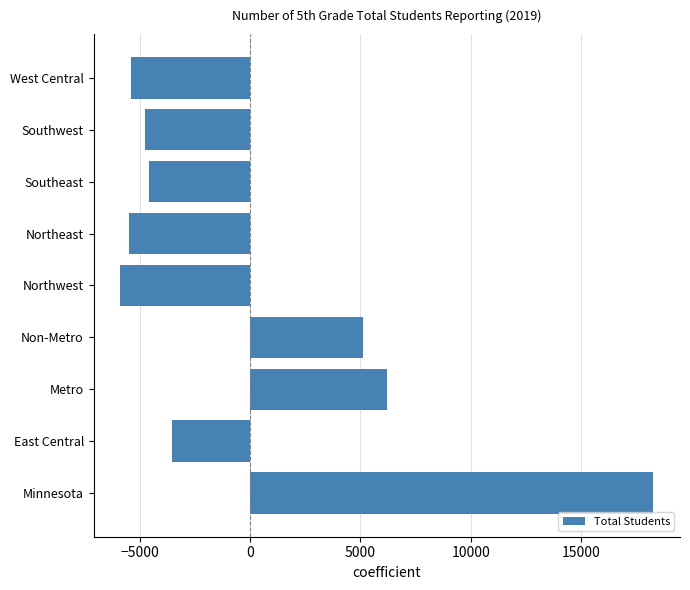

Between West Central and Non-Metro, which is larger?

Non-Metro